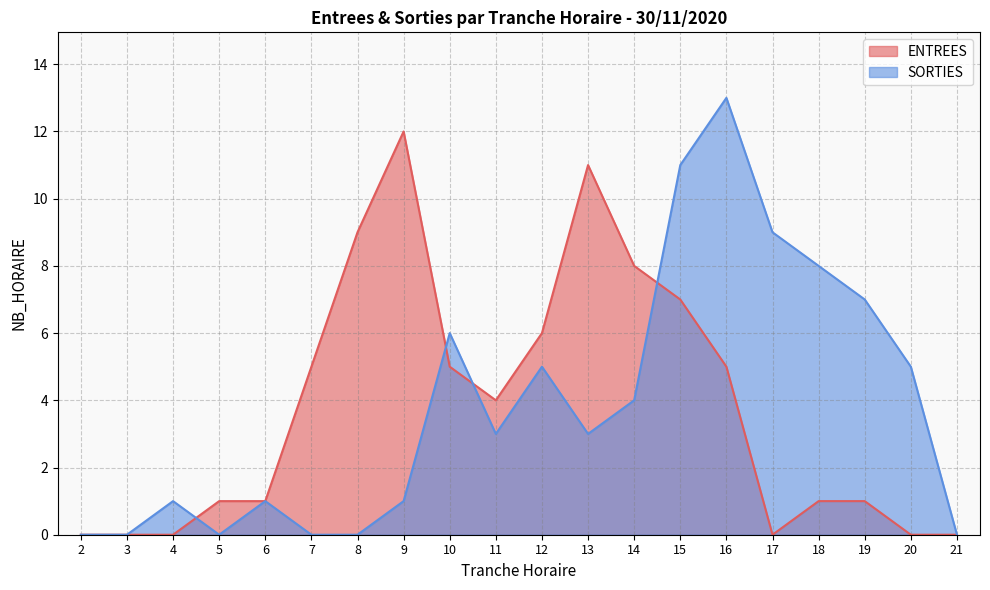

How many series are shown in this chart?

2